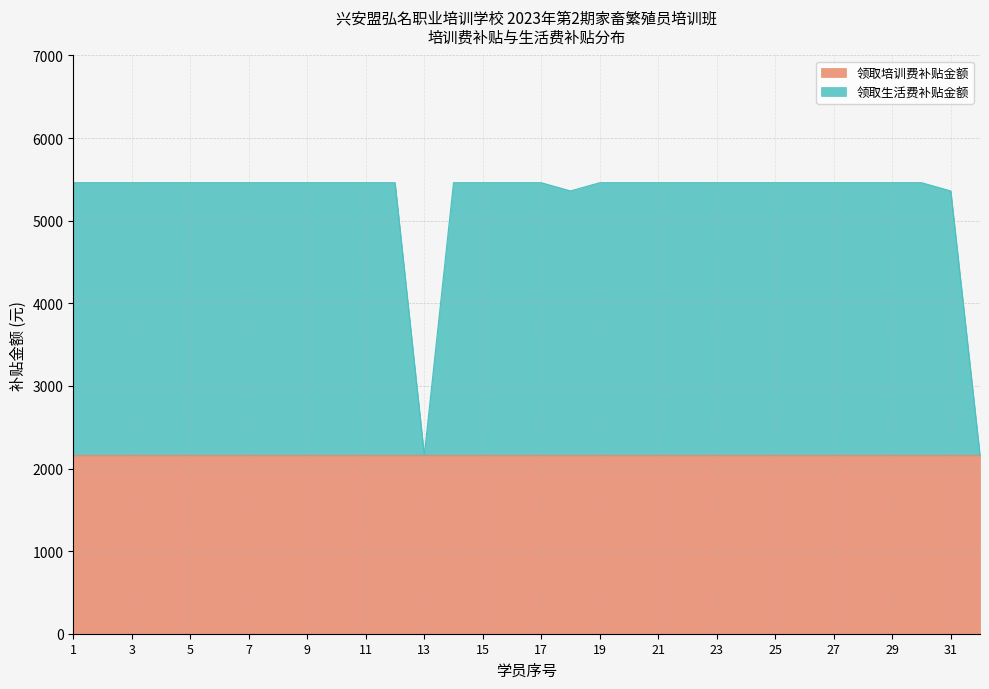

Reading left to right, extract all data points from this chart.

5460	5460	5460	5460	5460	5460	5460	5460	5460	5460	5460	5460	2160	5460	5460	5460	5460	5360	5460	5460	5460	5460	5460	5460	5460	5460	5460	5460	5460	5460	5360	2160